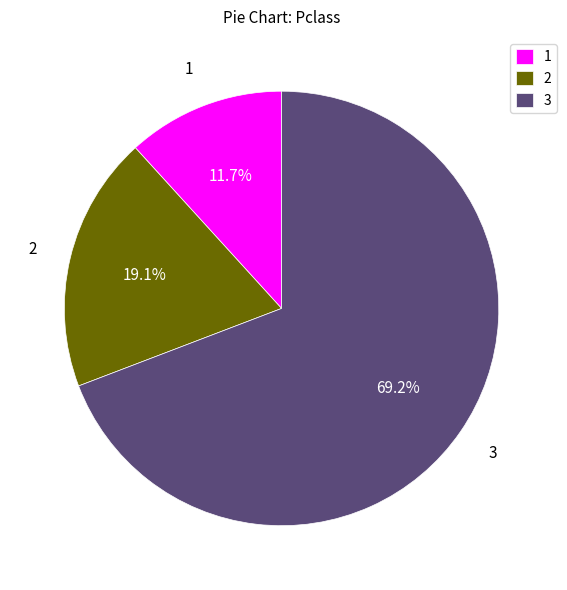

Approximately how many times larger is the value at 3 compared to 1?

5.9